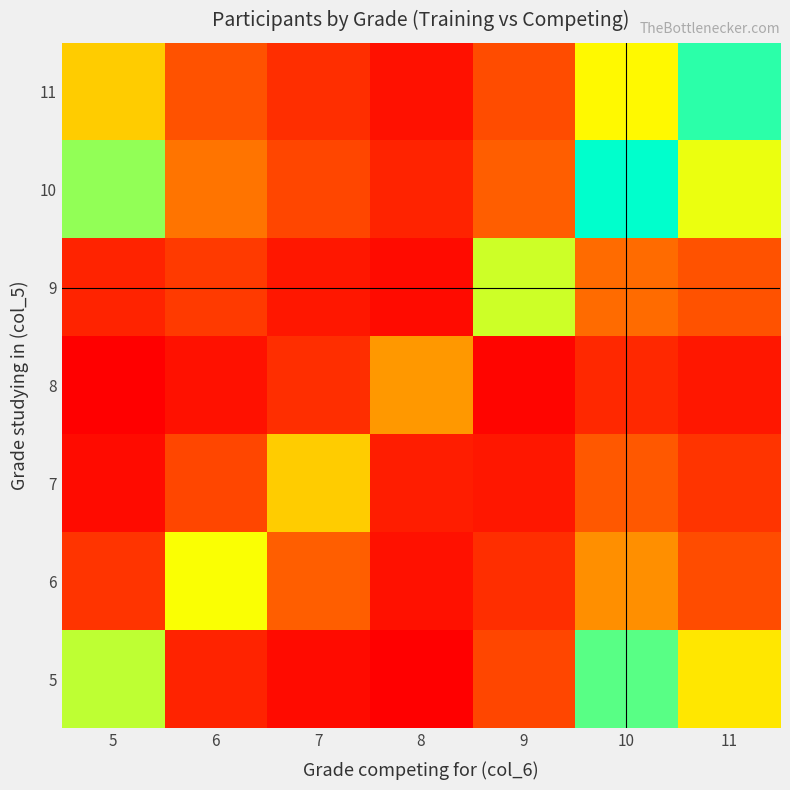

Between 8 and 6, which is larger?

6